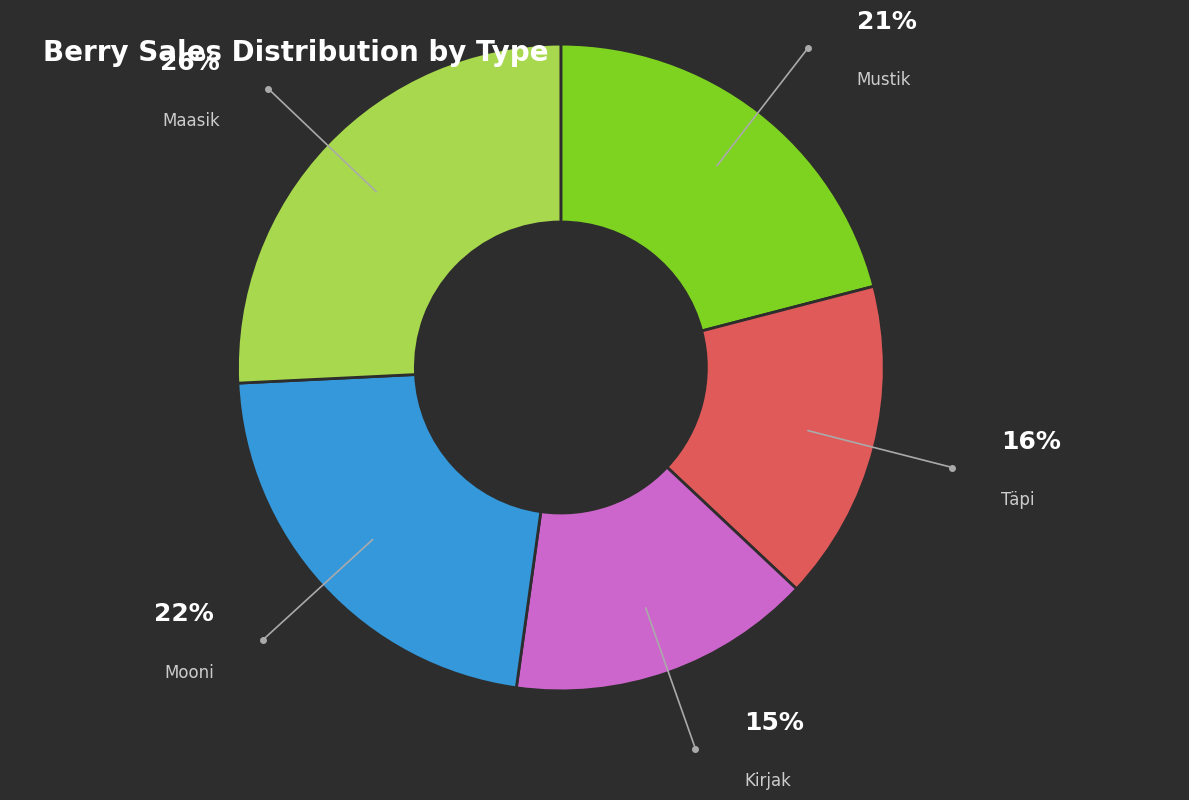

Is there any slice that represents more than half of the pie?

No